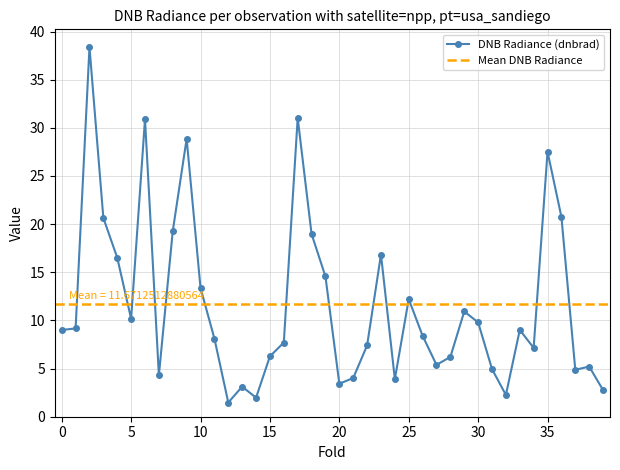

Does the chart display data point markers on the line(s)?

Yes